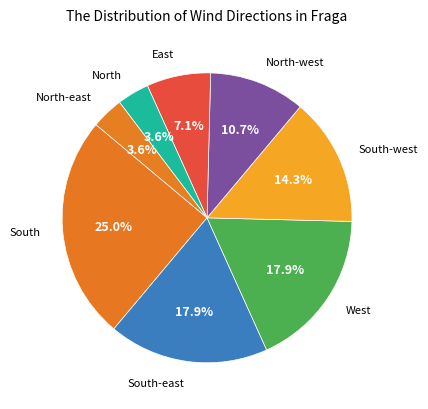

Count the number of slices in the pie.

8